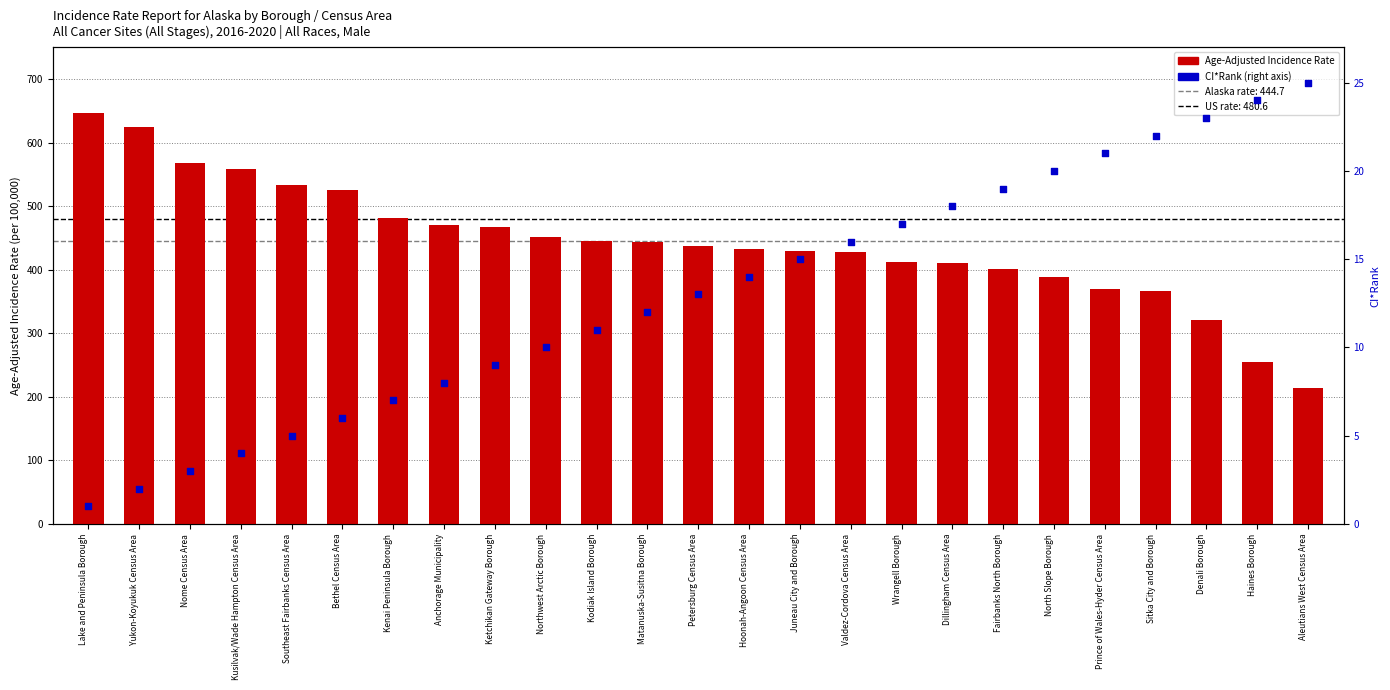

Which series contains the highest Y value?

Age-Adjusted Incidence Rate